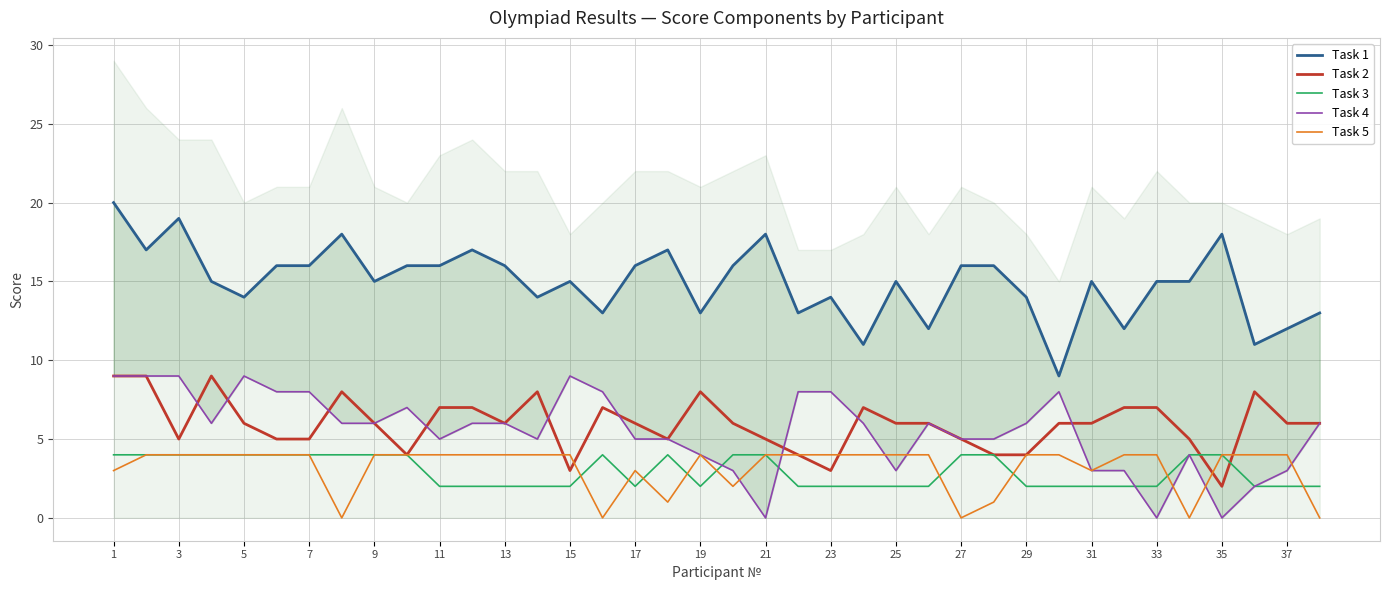

Which series ends up on top after the final intersection of Task 3 and Task 2?

Task 2